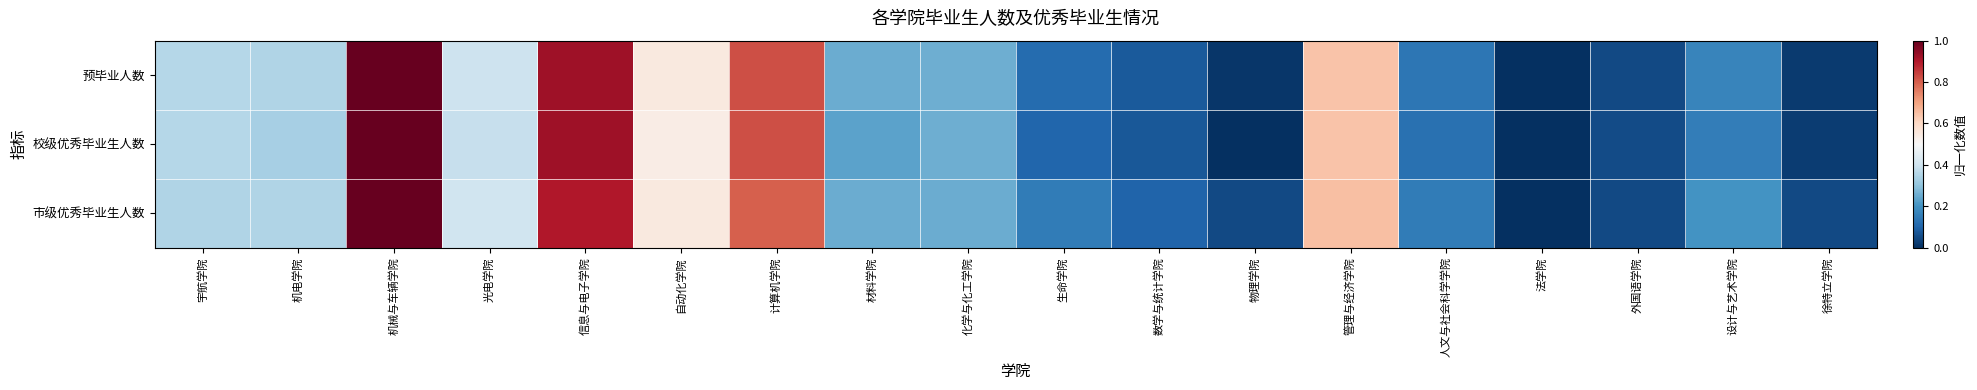

Reading right to left, extract all data points from this chart.

预毕业人数: 徐特立学院=0.0	设计与艺术学院=0.2	外国语学院=0.0	法学院=0.0	人文与社会科学学院=0.1	管理与经济学院=0.6	物理学院=0.0	数学与统计学院=0.1	生命学院=0.1	化学与化工学院=0.3	材料学院=0.3	计算机学院=0.8	自动化学院=0.5	信息与电子学院=0.9	光电学院=0.4	机械与车辆学院=1.0	机电学院=0.4	宇航学院=0.4
校级优秀毕业生人数: 徐特立学院=0.0	设计与艺术学院=0.2	外国语学院=0.1	法学院=0.0	人文与社会科学学院=0.1	管理与经济学院=0.6	物理学院=0.0	数学与统计学院=0.1	生命学院=0.1	化学与化工学院=0.3	材料学院=0.2	计算机学院=0.8	自动化学院=0.5	信息与电子学院=0.9	光电学院=0.4	机械与车辆学院=1.0	机电学院=0.3	宇航学院=0.4
市级优秀毕业生人数: 徐特立学院=0.1	设计与艺术学院=0.2	外国语学院=0.1	法学院=0.0	人文与社会科学学院=0.1	管理与经济学院=0.7	物理学院=0.1	数学与统计学院=0.1	生命学院=0.1	化学与化工学院=0.2	材料学院=0.2	计算机学院=0.8	自动化学院=0.6	信息与电子学院=0.9	光电学院=0.4	机械与车辆学院=1.0	机电学院=0.3	宇航学院=0.3